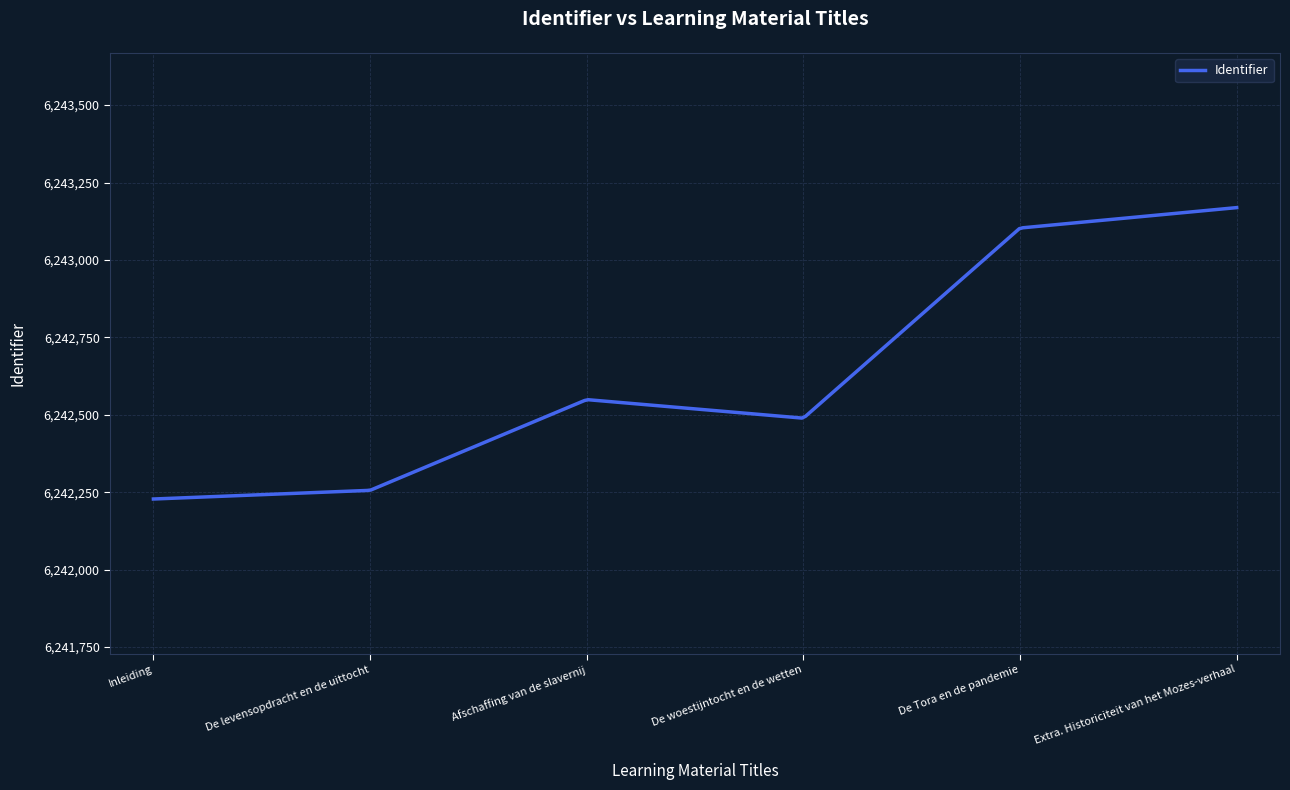

What is the minimum value shown in the chart?

6242228.0